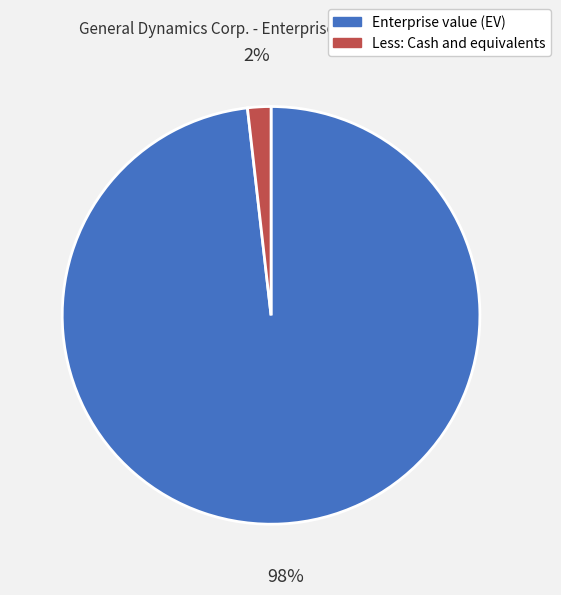

Does Less: Cash and equivalents account for over 50% of the chart?

No